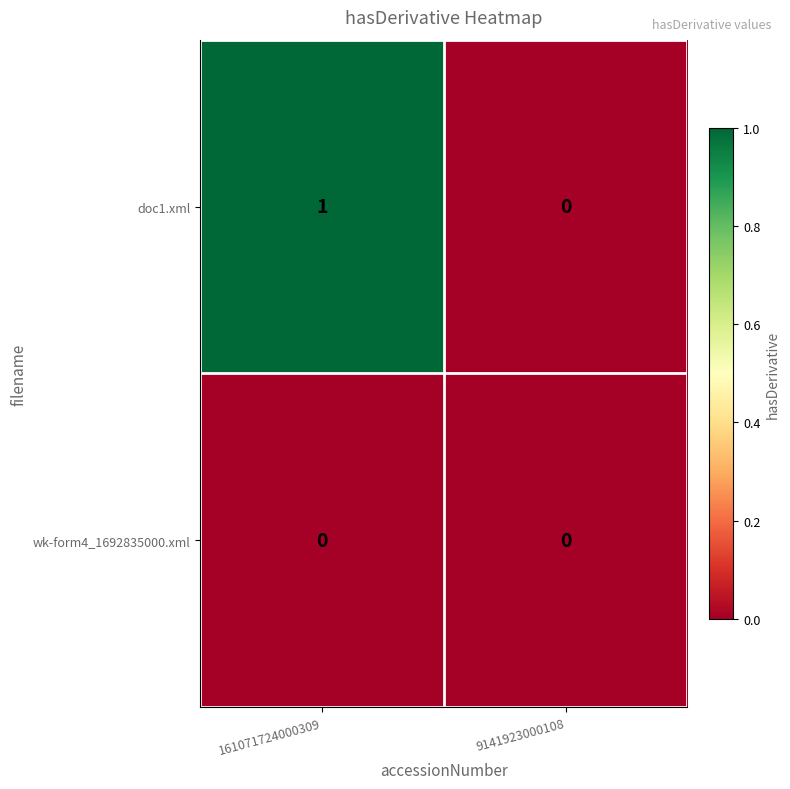

Which series has the largest total across all categories?

doc1.xml